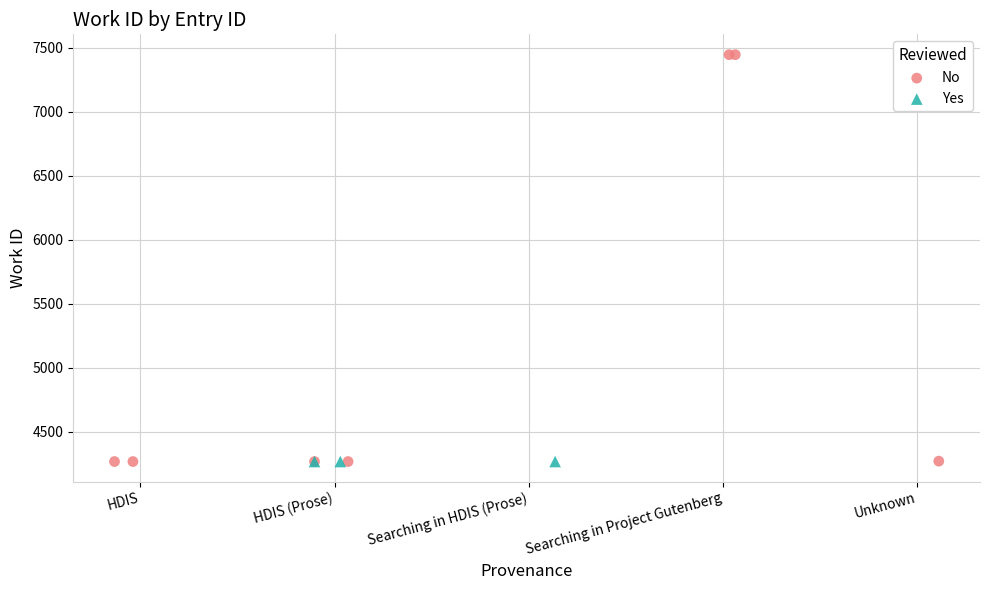

Which series reaches the maximum Y coordinate?

No